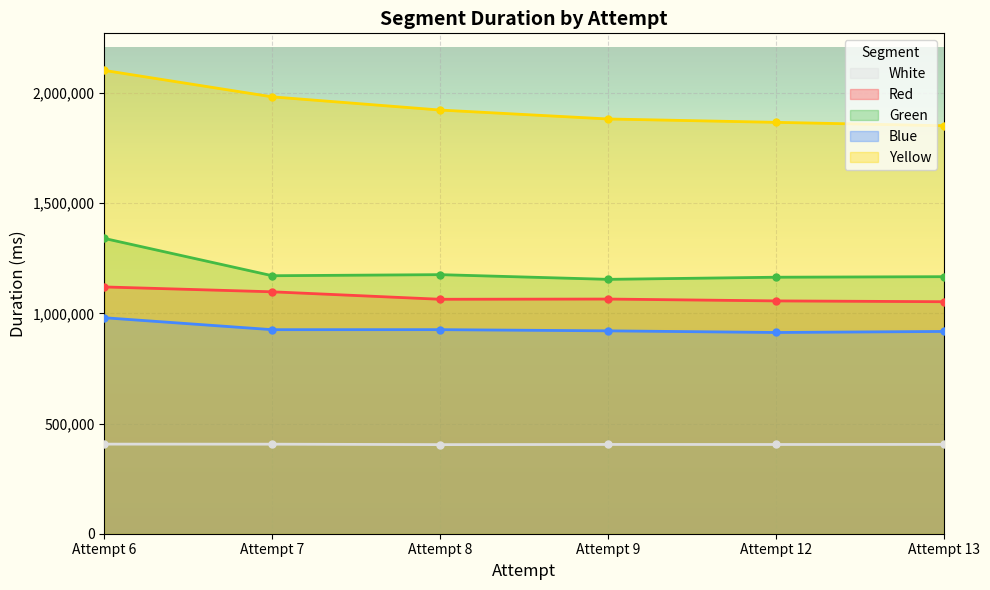

What is the difference between the second highest and minimum values in the Yellow series?

131074